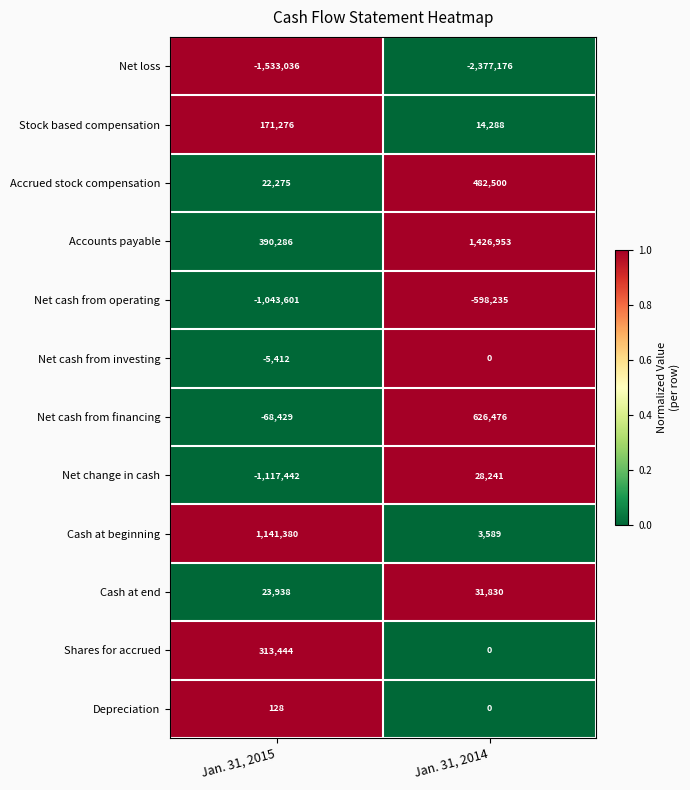

Reading left to right, list all the values displayed in this chart.

Net loss: Jan. 31, 2015=-1533036	Jan. 31, 2014=-2377176
Stock based compensation: Jan. 31, 2015=171276	Jan. 31, 2014=14288
Accrued stock compensation: Jan. 31, 2015=22275	Jan. 31, 2014=482500
Accounts payable: Jan. 31, 2015=390286	Jan. 31, 2014=1426953
Net cash from operating: Jan. 31, 2015=-1043601	Jan. 31, 2014=-598235
Net cash from investing: Jan. 31, 2015=-5412	Jan. 31, 2014=0
Net cash from financing: Jan. 31, 2015=-68429	Jan. 31, 2014=626476
Net change in cash: Jan. 31, 2015=-1117442	Jan. 31, 2014=28241
Cash at beginning: Jan. 31, 2015=1141380	Jan. 31, 2014=3589
Cash at end: Jan. 31, 2015=23938	Jan. 31, 2014=31830
Shares for accrued: Jan. 31, 2015=313444	Jan. 31, 2014=0
Depreciation: Jan. 31, 2015=128	Jan. 31, 2014=0